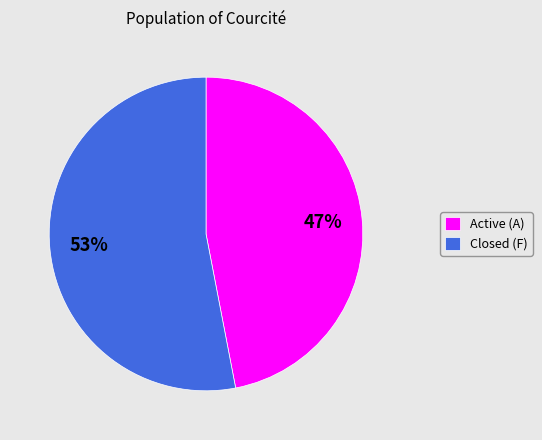

Is Closed (F) the majority of the pie?

Yes